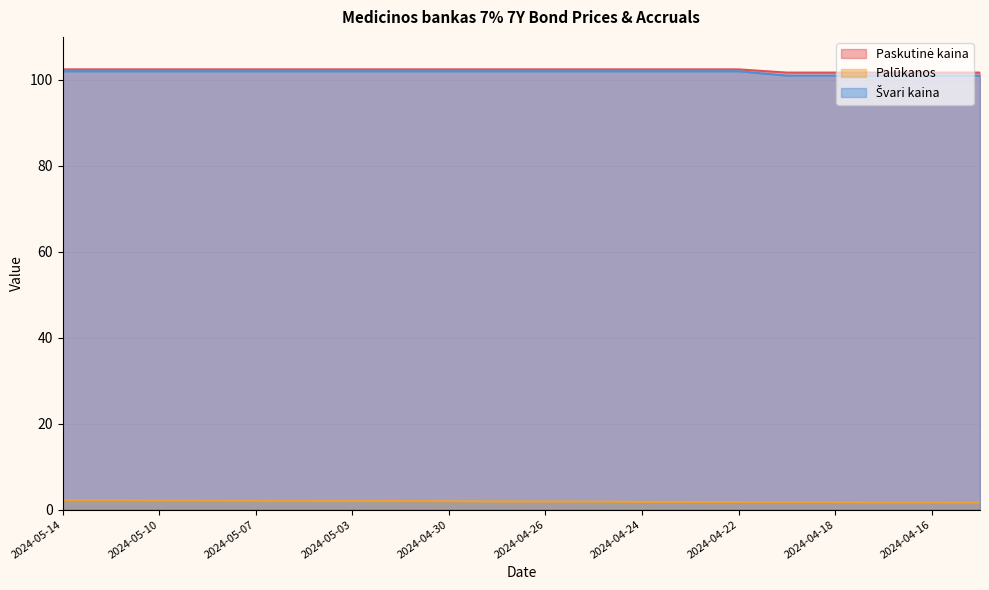

Where does the Paskutinė kaina series first go above 102?

2024-05-14